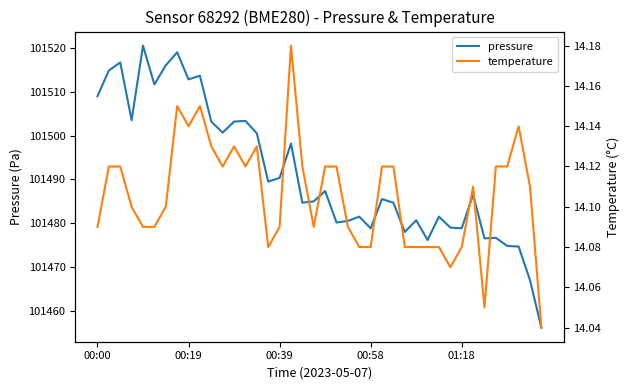

The value of pressure at 5 is 101511.7. True or false?

True